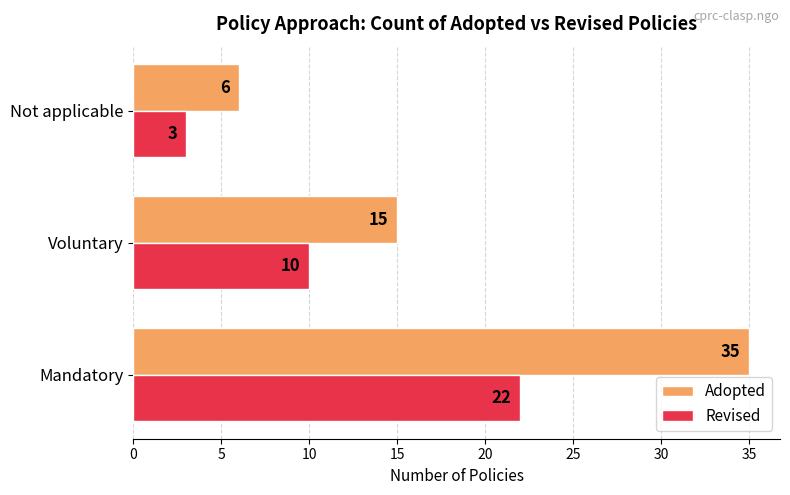

Is it true that Revised equals 3 at Not applicable?

True